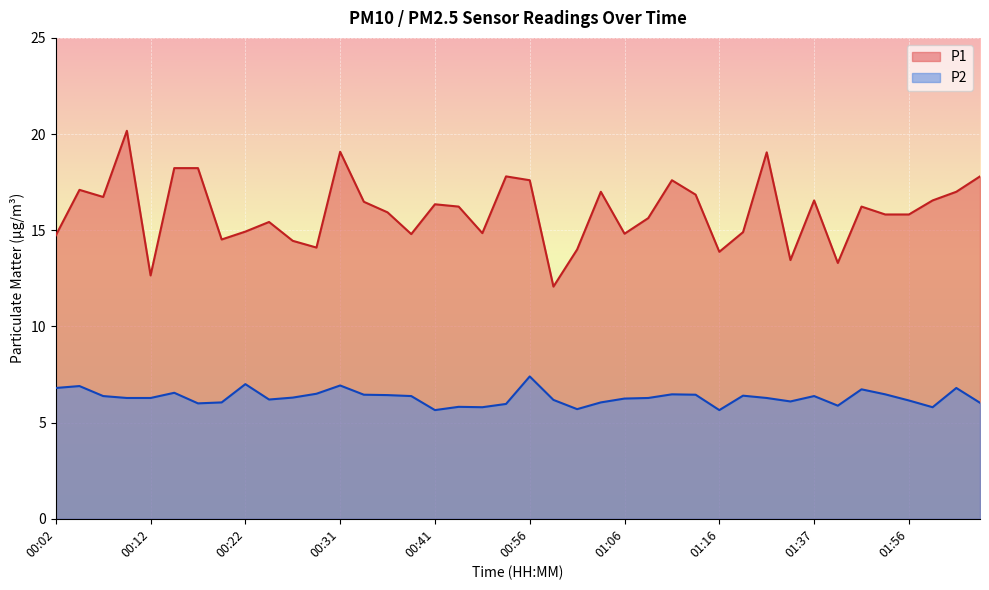

What is the label of the 5th point from the right?

01:50